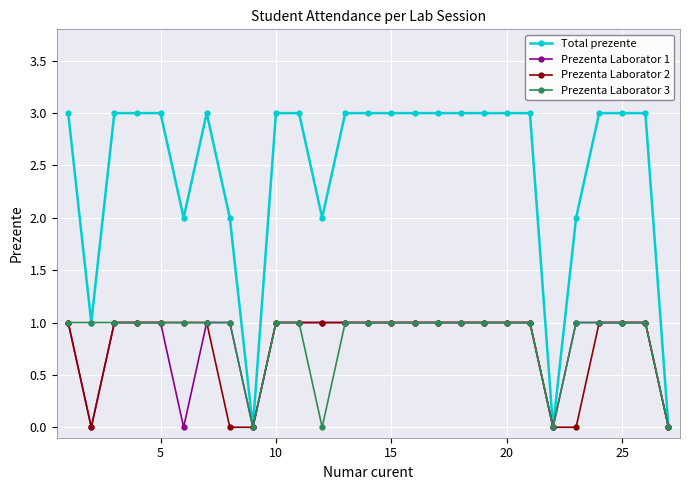

Which series has the largest total across all categories?

Total prezente